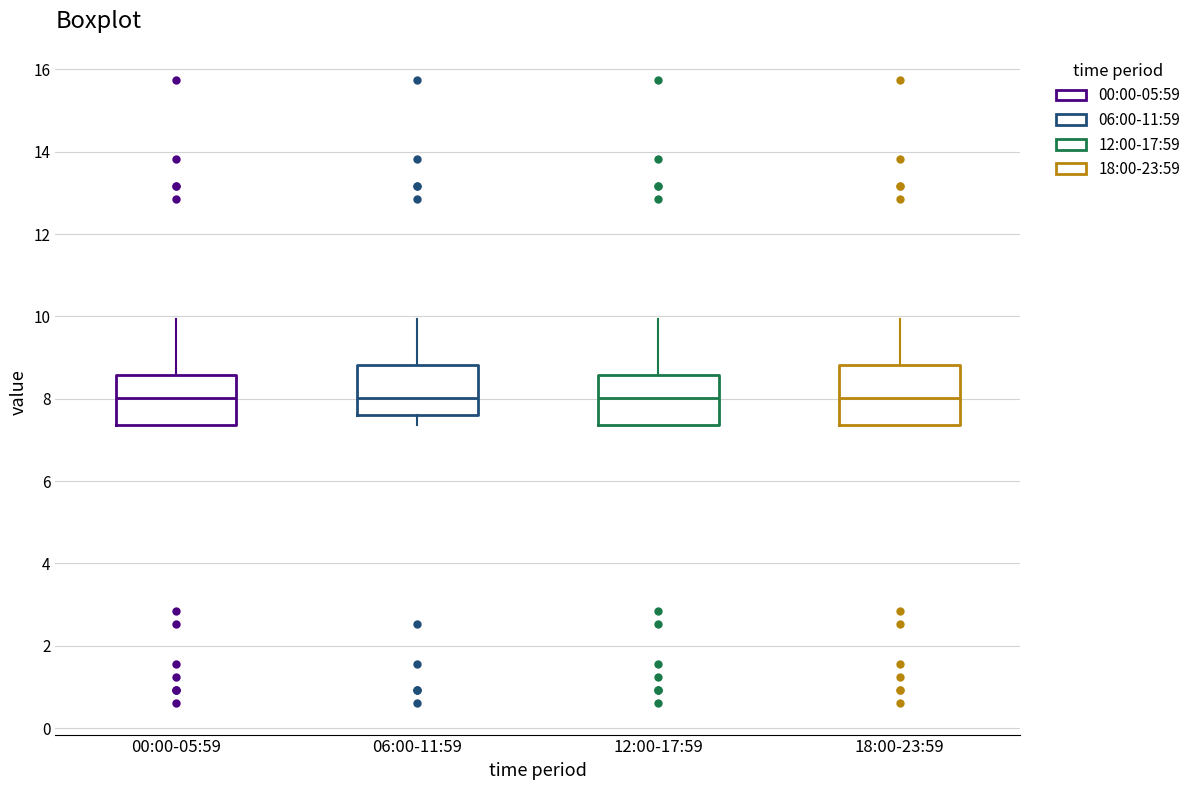

Where does the median line of the box for 18:00-23:59 sit on the y-axis? The values are not printed on the chart, so give them approximately, as read against the axis.

8.0